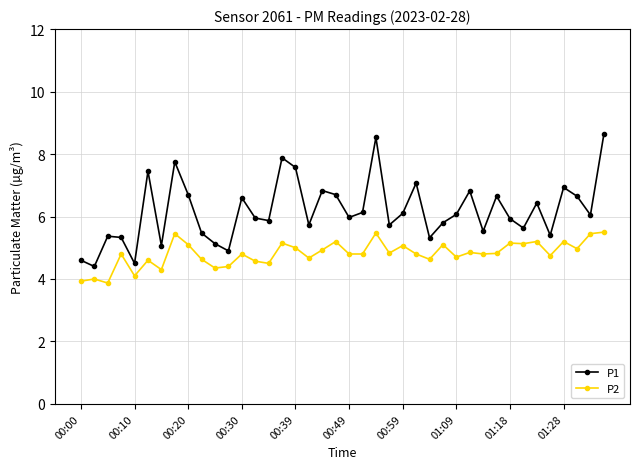

How many lines are shown in the chart?

2